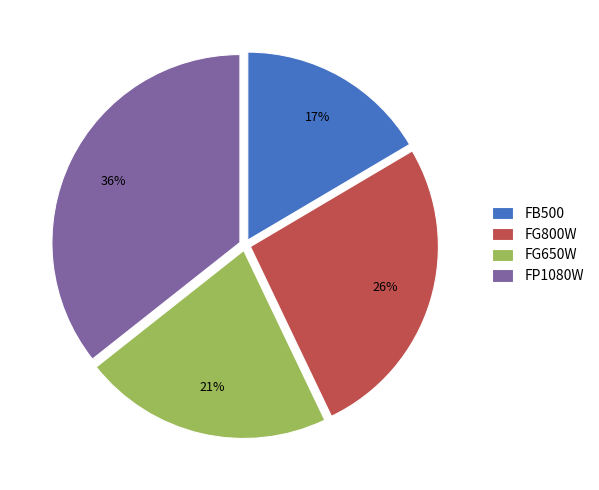

What is the largest slice in the pie chart?

FP1080W